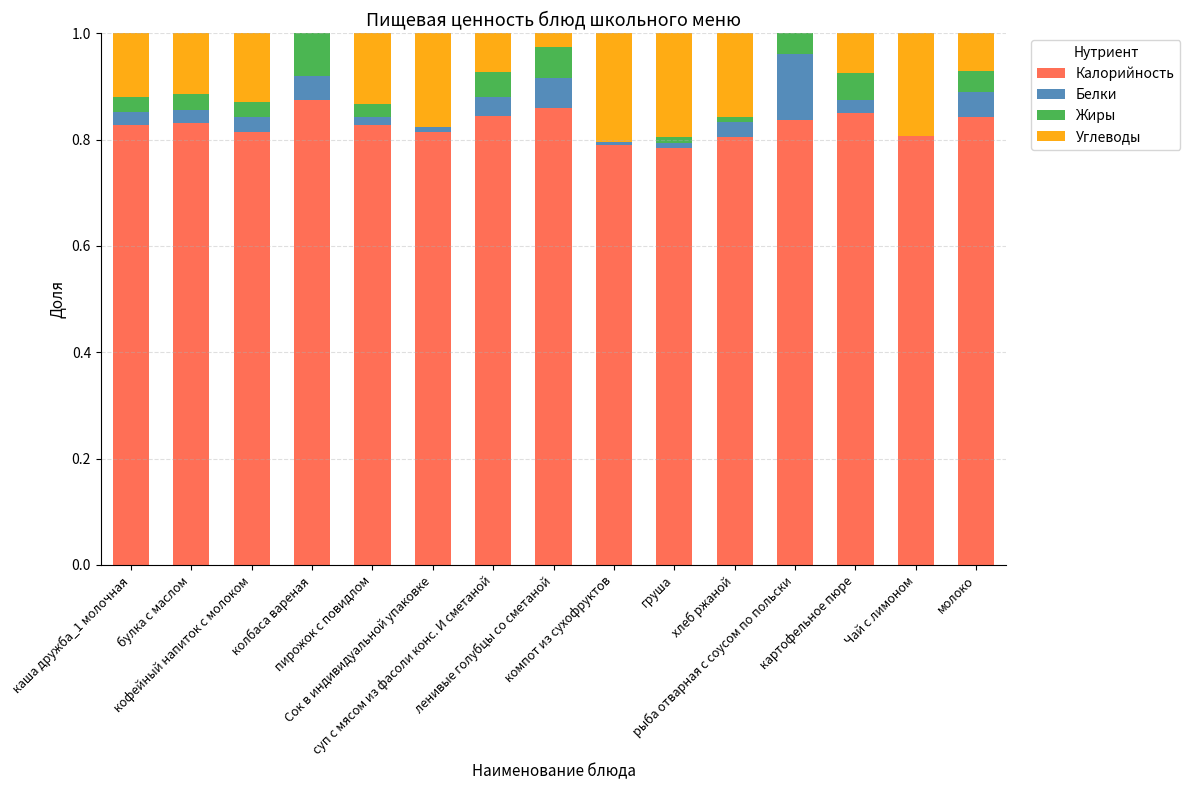

Rank the series by their maximum value, from highest to lowest.

Калорийность, Углеводы, Белки, Жиры